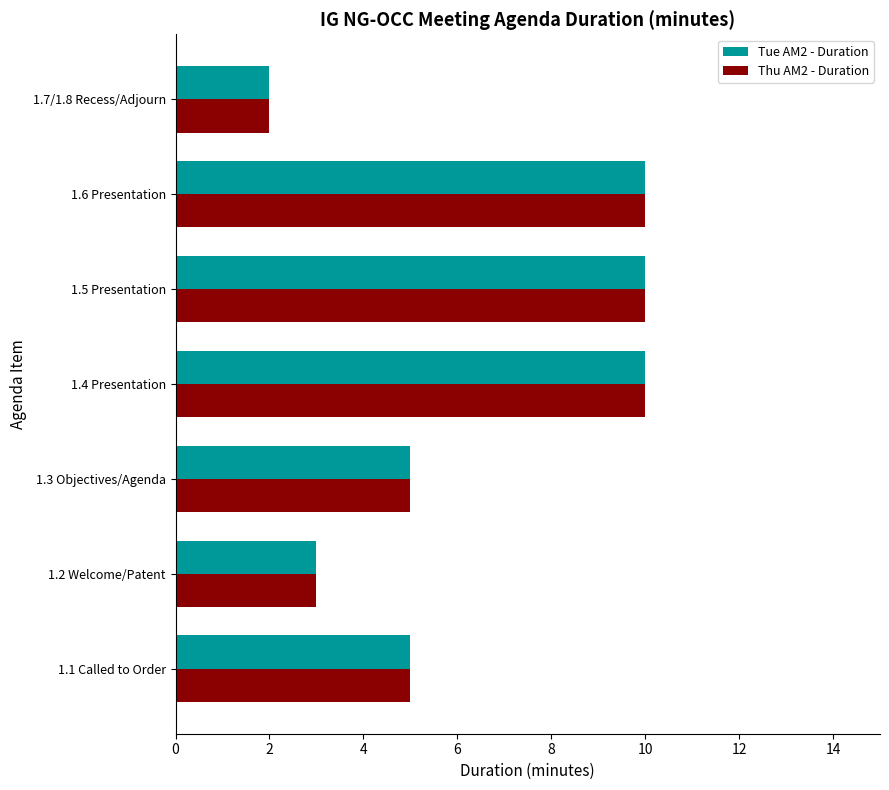

What are all the series names shown in the legend?

Tue AM2 - Duration, Thu AM2 - Duration